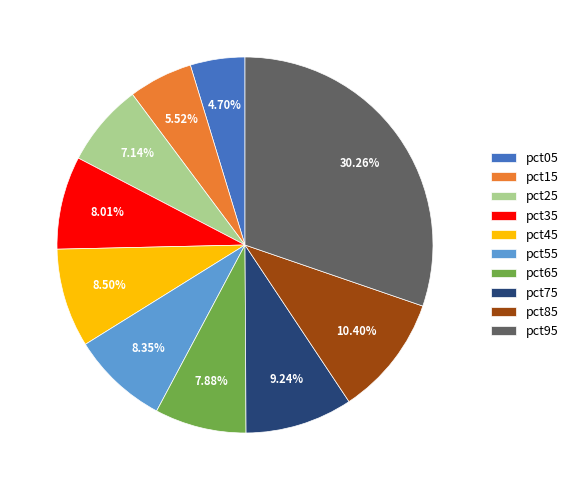

Between pct75 and pct25, which is larger?

pct75